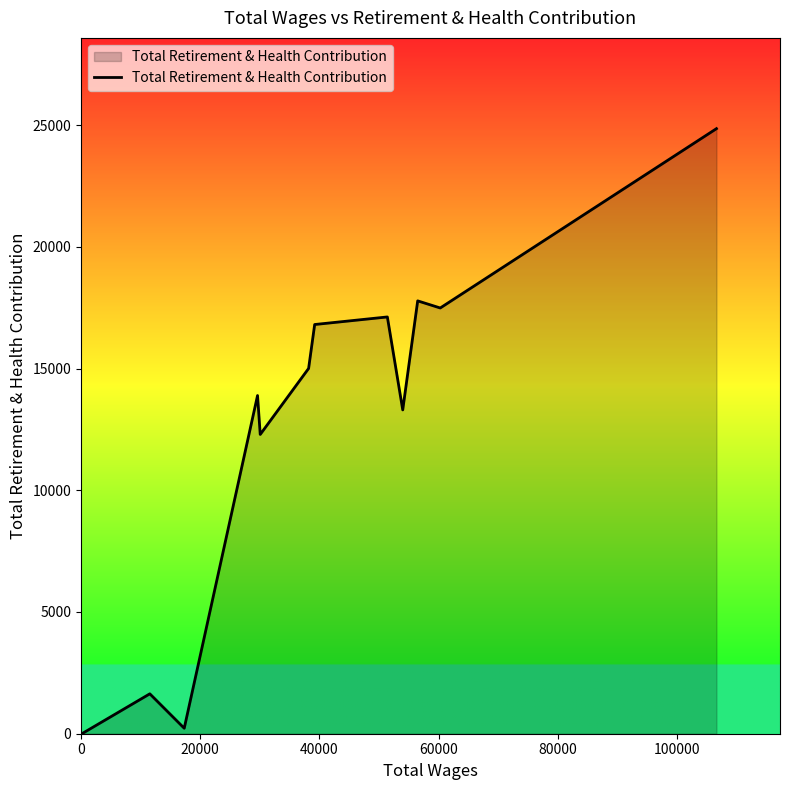

What is the difference between the maximum and minimum values?

24851